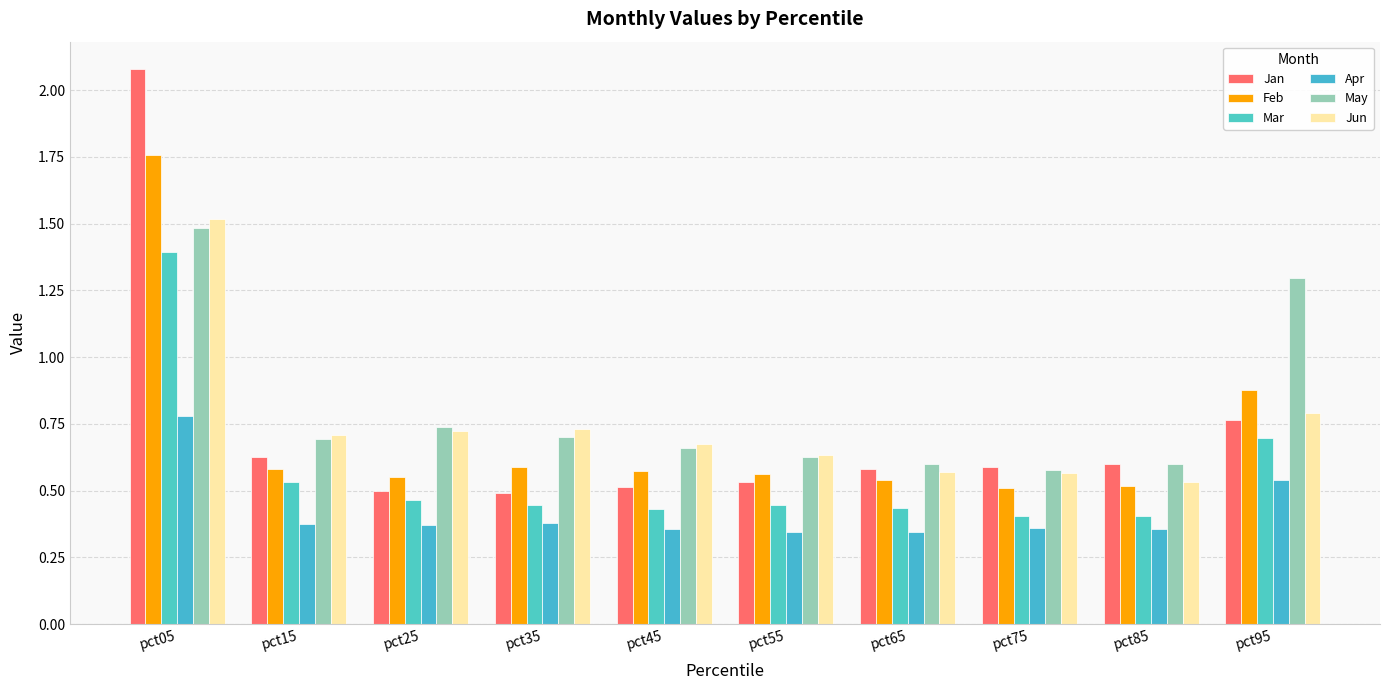

What is the value of the Feb bar at the 3rd from the left?

0.6